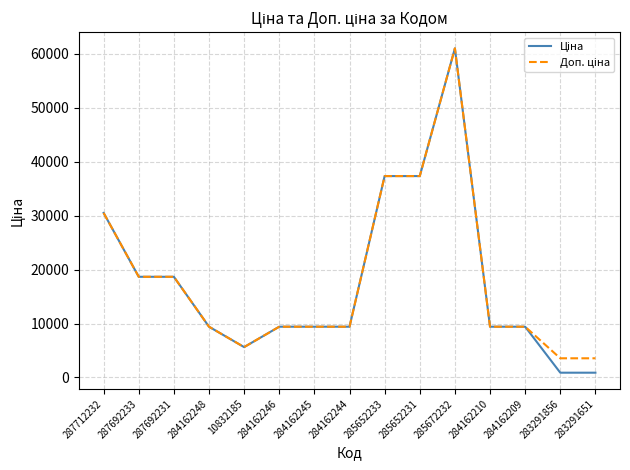

At which category does the chart reach its peak across all series?

285672232